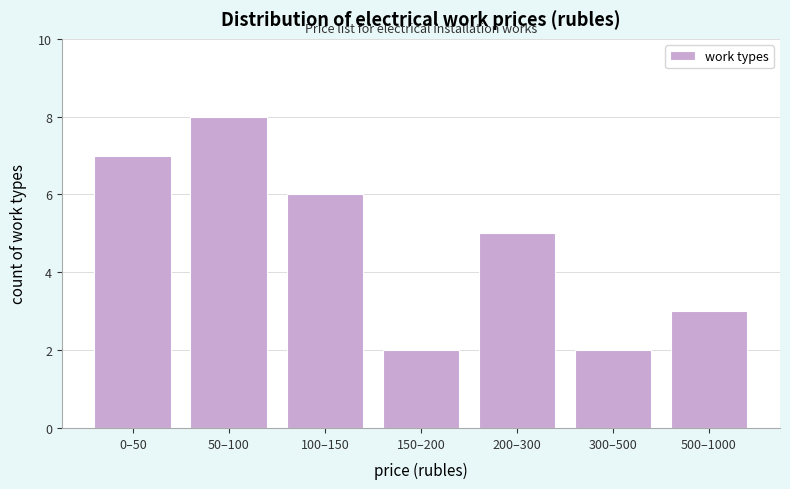

Reading left to right, list all the values displayed in this chart.

7	8	6	2	5	2	3